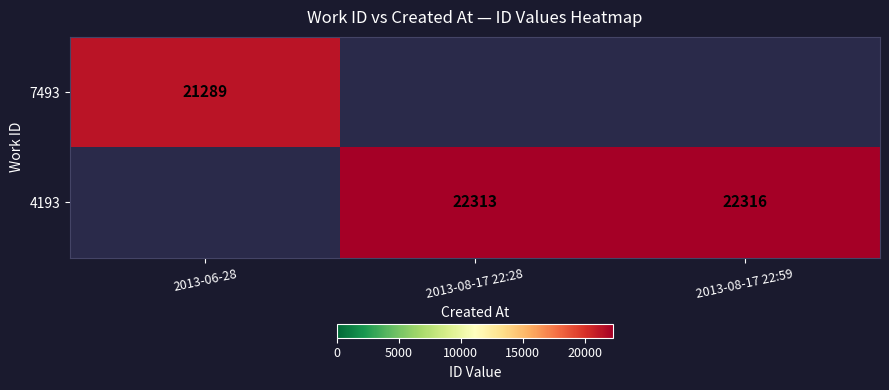

Is it true that 4193 equals 8431 at 2013-08-17 22:59?

False